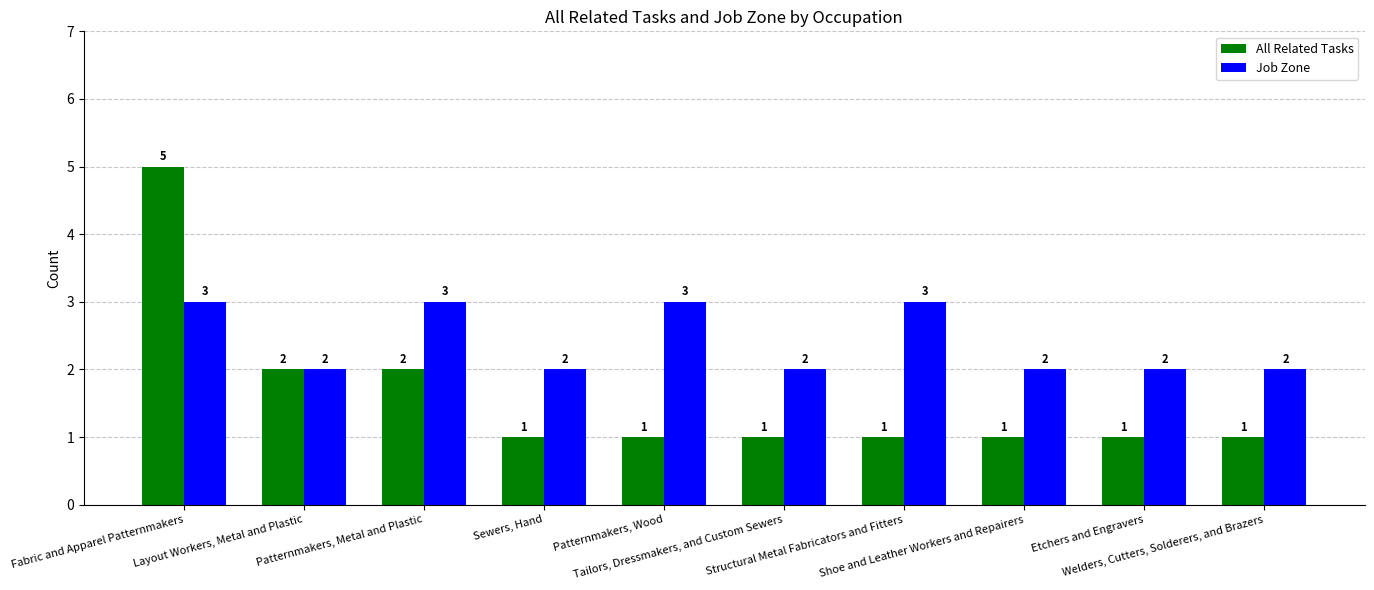

What is the approximate value of All Related Tasks at Welders, Cutters, Solderers, and Brazers?

1